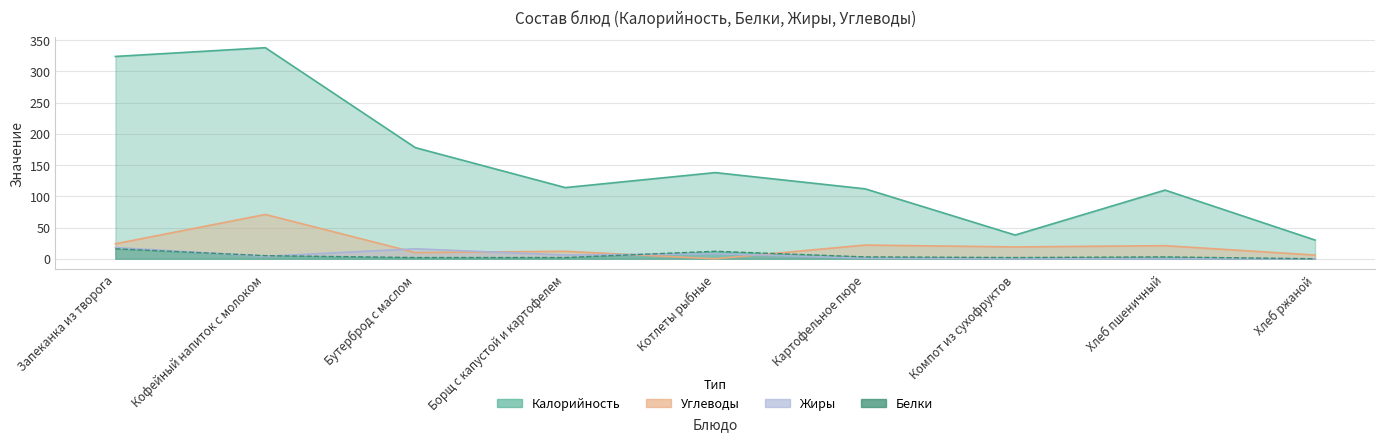

Which series has the widest spread of values?

Калорийность